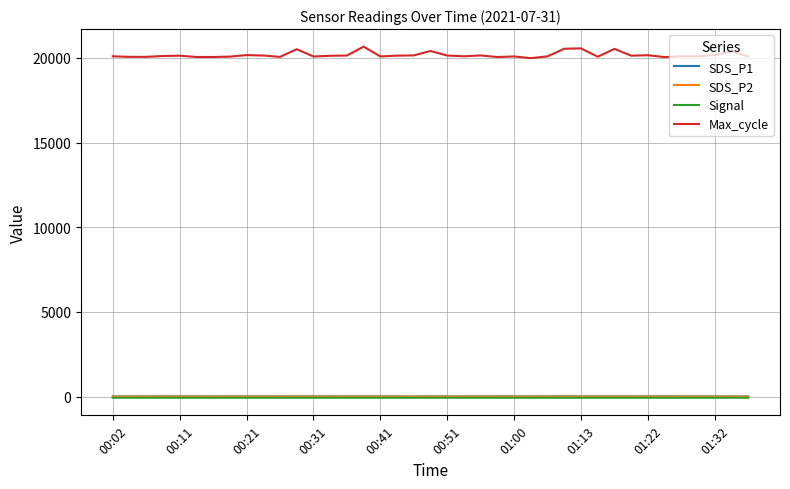

How many lines are shown in the chart?

4